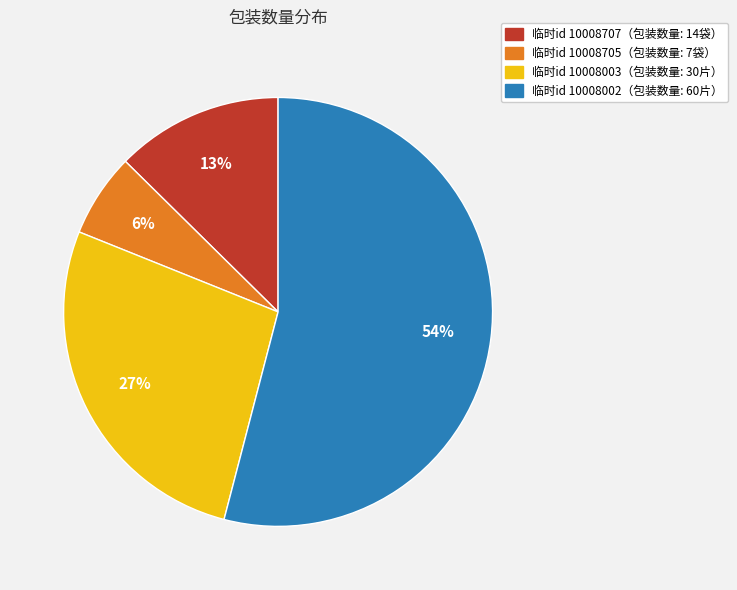

Is there a majority slice in this chart?

Yes